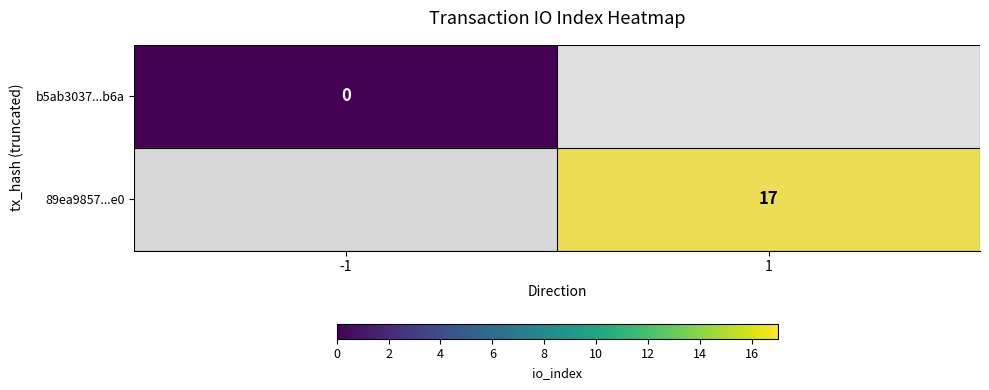

Which category has the lowest value across all series?

-1